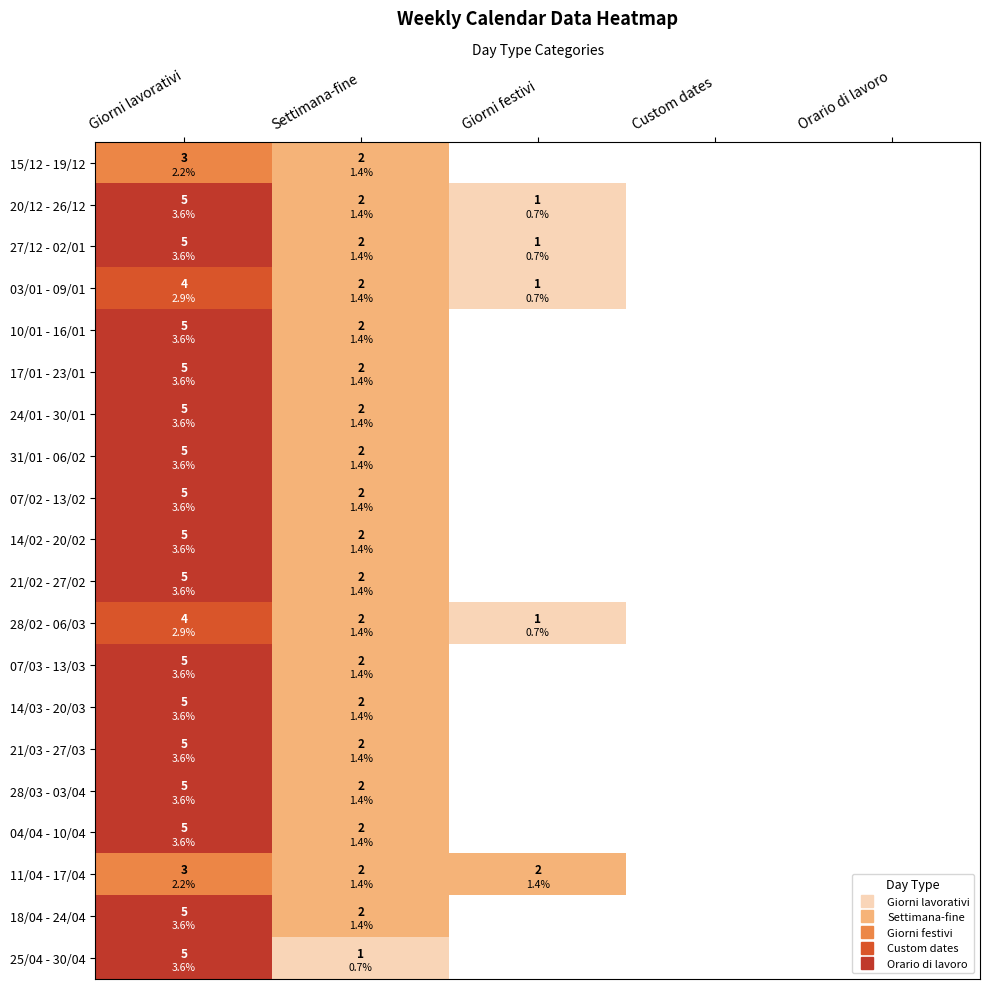

Where is 21/03 - 27/03 nearest to the value 2?

Settimana-fine